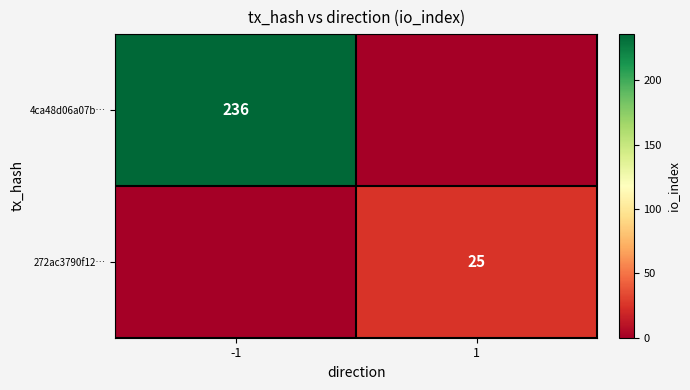

The 272ac3790f12… series shows 44 at 1. True or false?

False